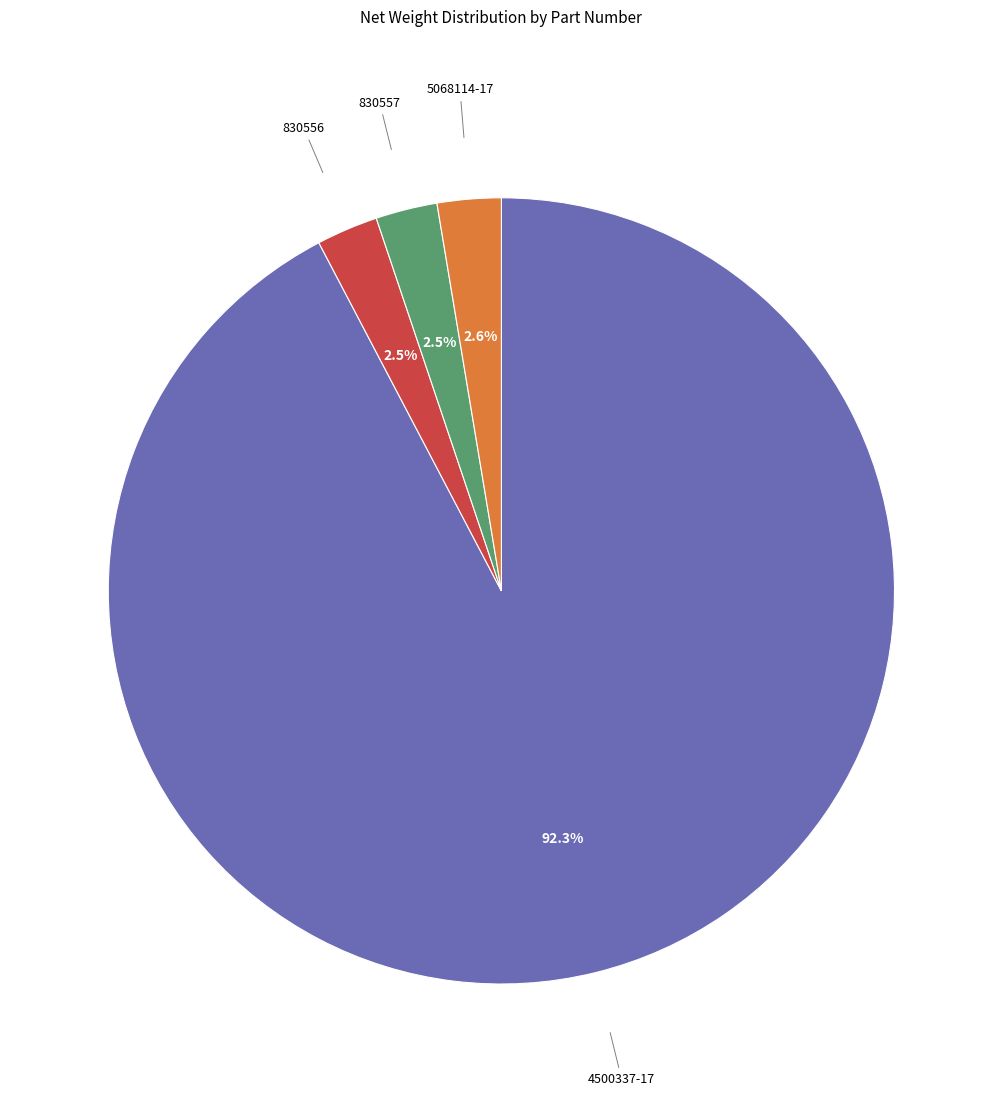

What is the ratio of the value at 5068114-17 to the value at 830557?

1.0